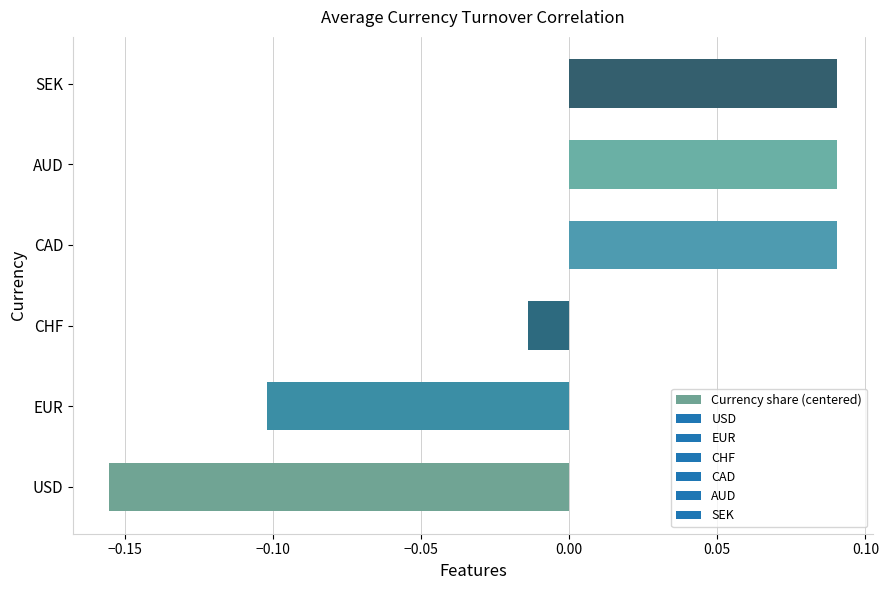

Where is the data nearest to the value 0?

CHF